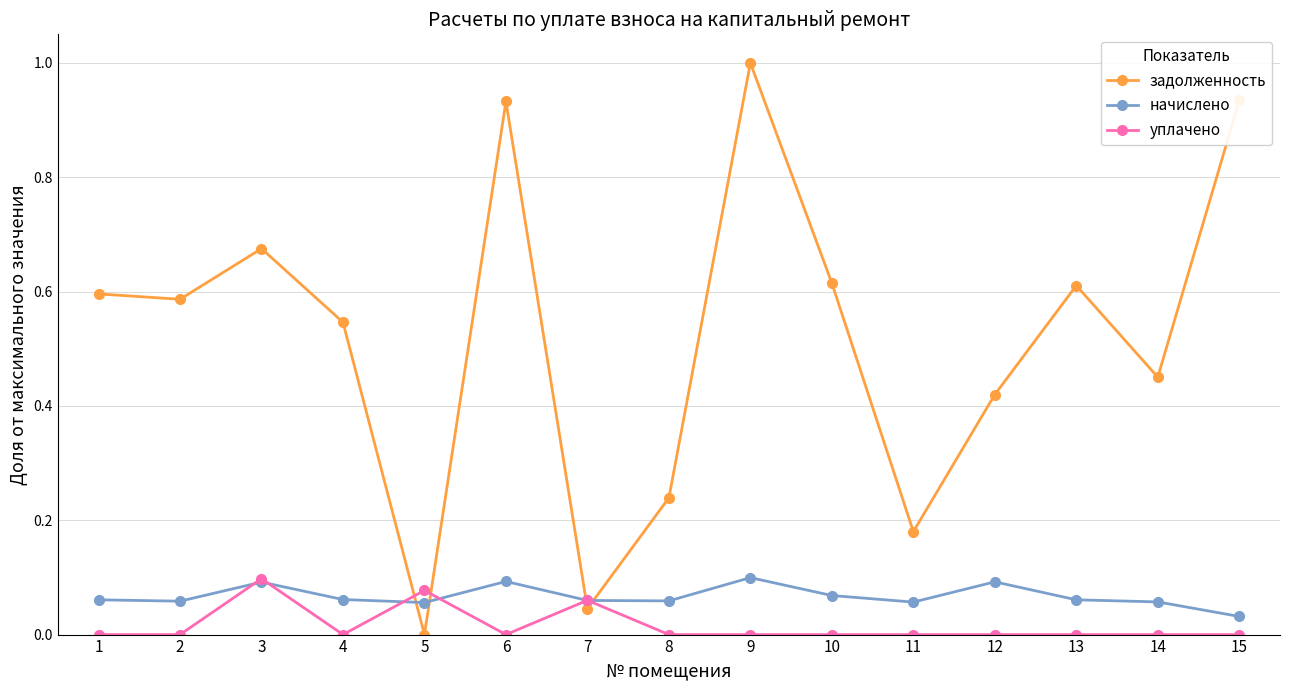

Between 9 and 13, which series saw the biggest shift?

задолженность